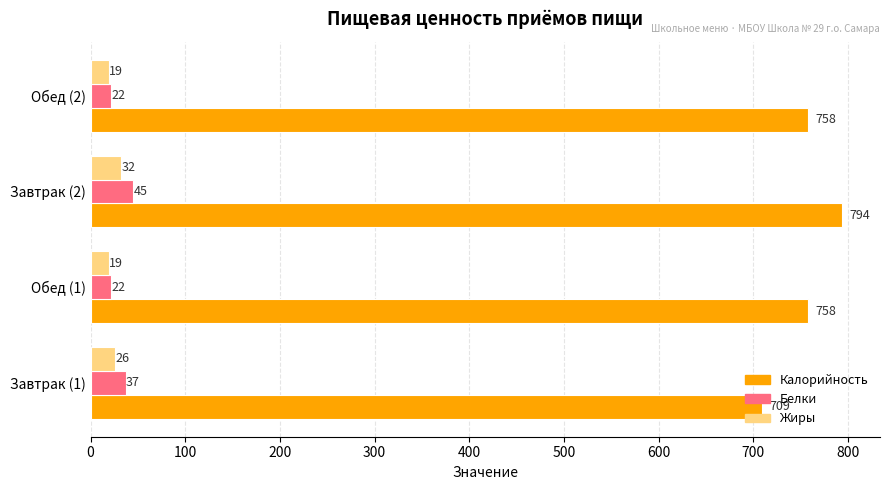

What is the difference between the maximum and minimum values in the Калорийность series?

85